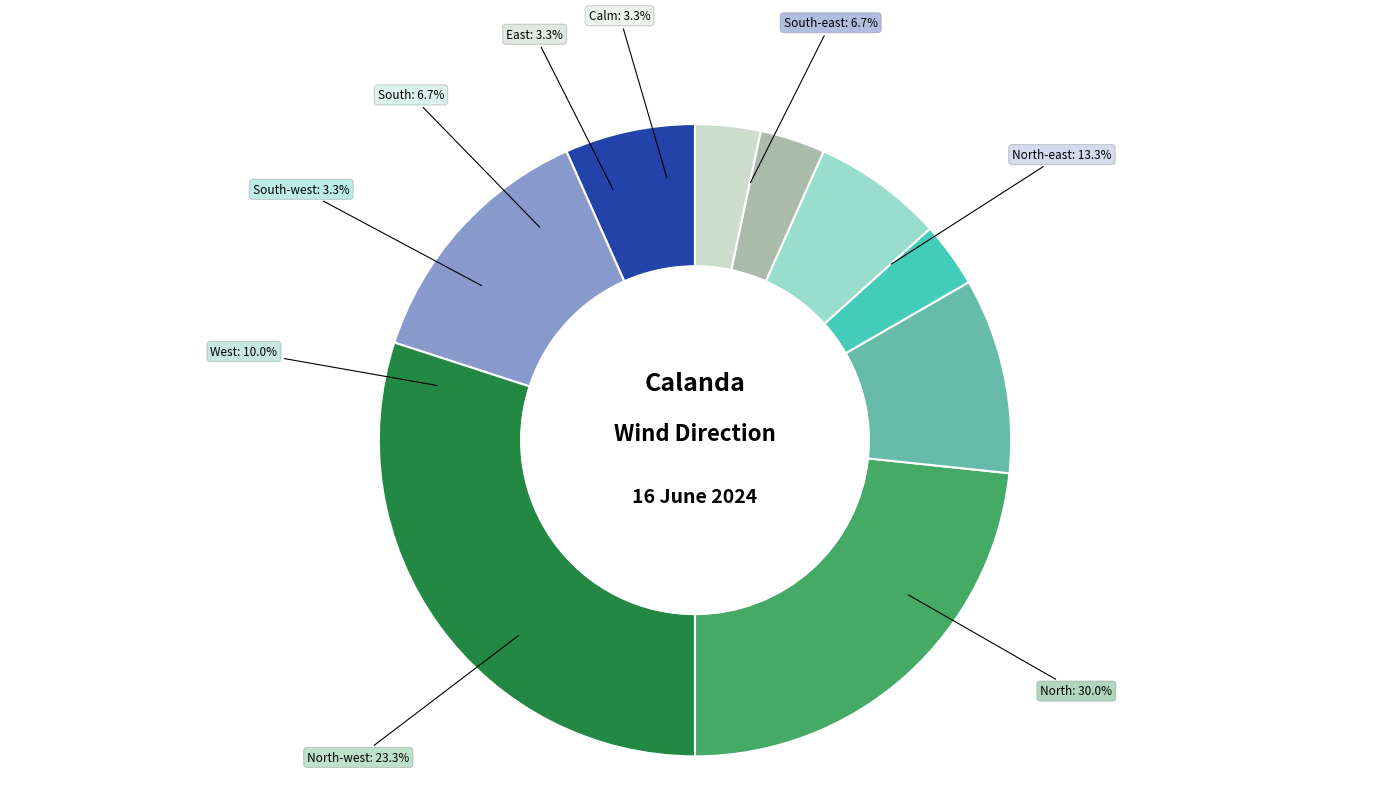

How many segments does this pie chart have?

9